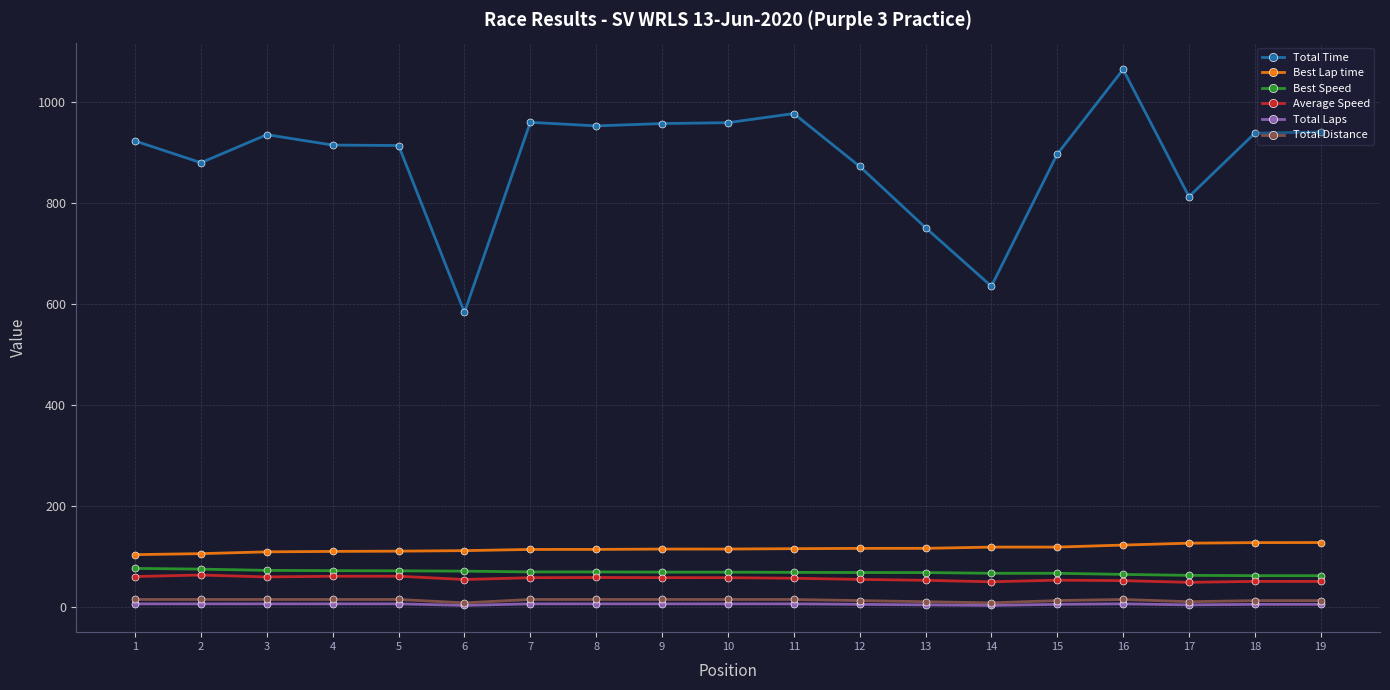

Which series has the largest total across all categories?

Total Time